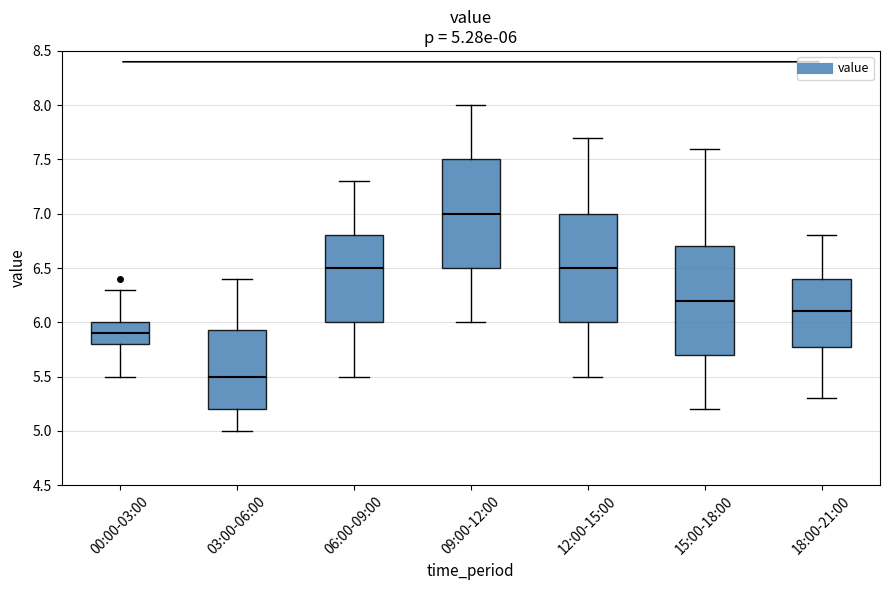

Which box's median line is the highest?

09:00-12:00